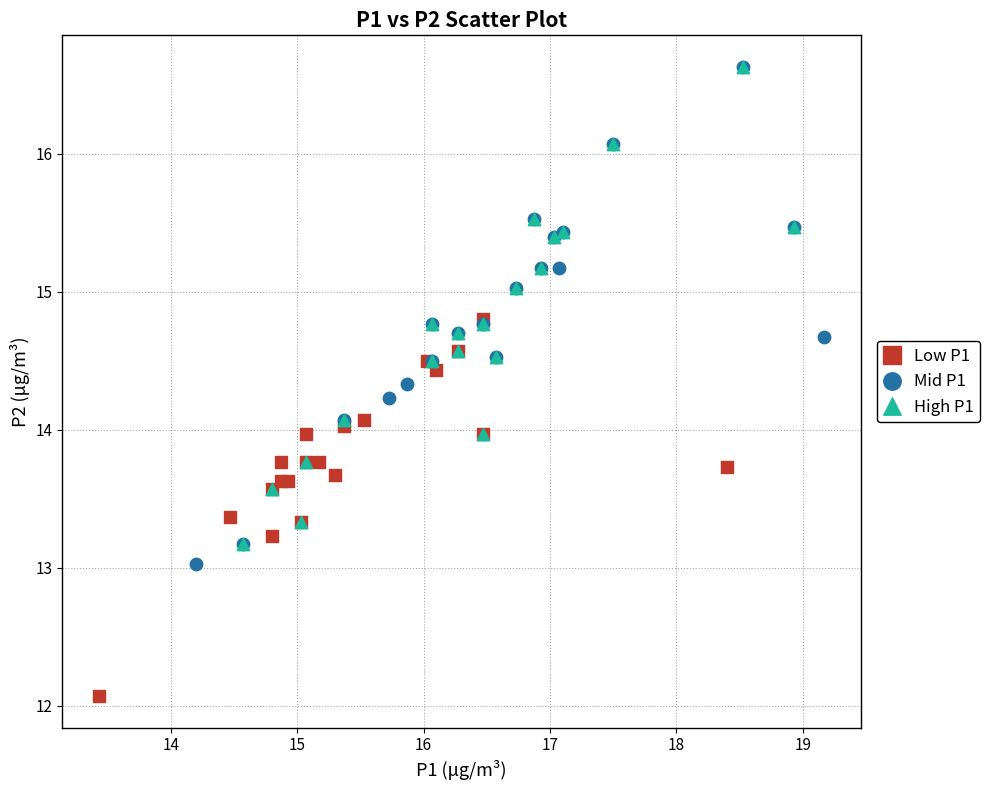

Which series contains the lowest Y value?

Low P1